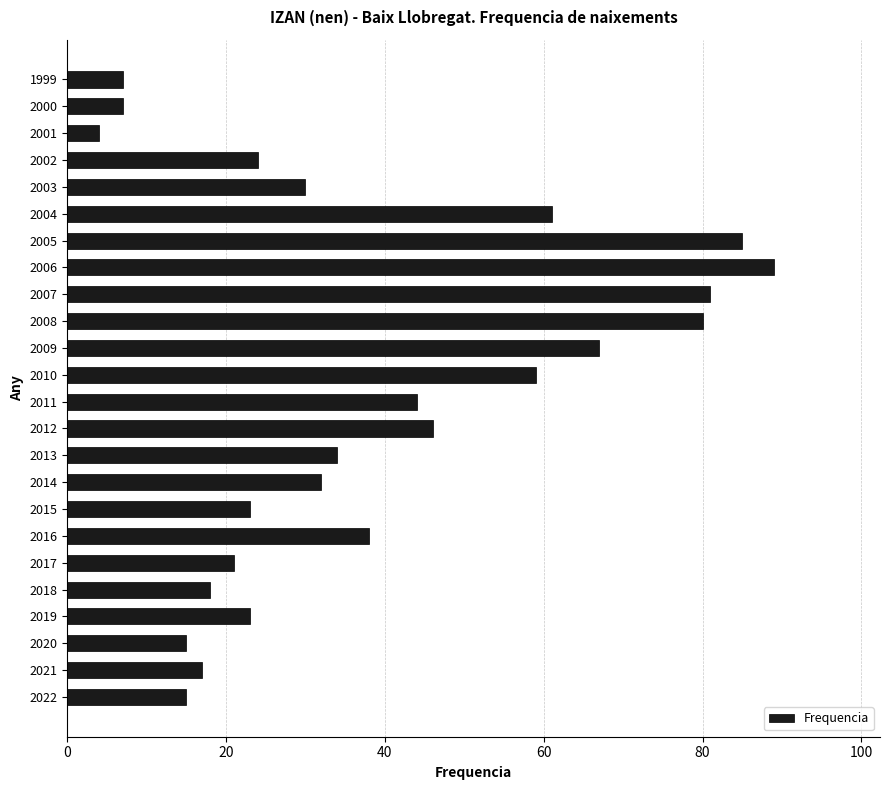

What is the difference between the second highest and second lowest values?

78